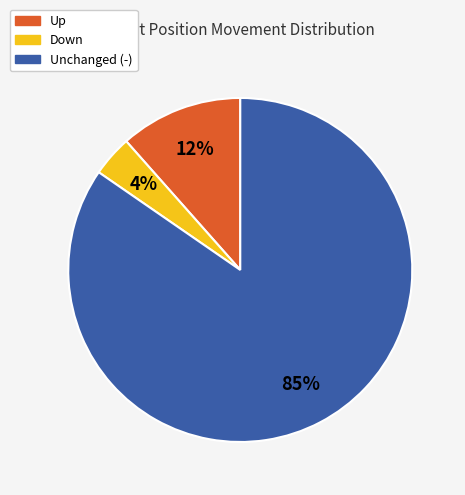

To the nearest percent, what is the average slice percentage?

33%